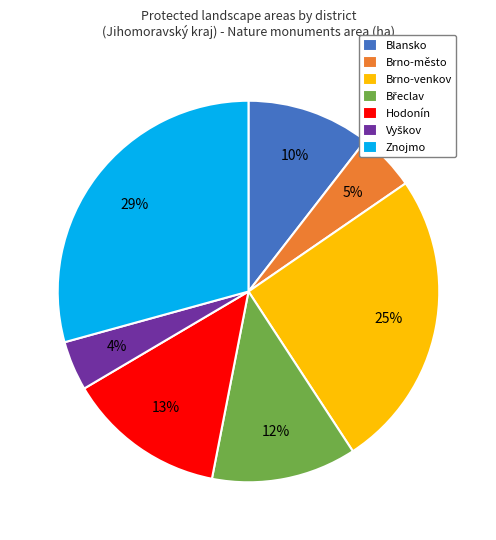

To the nearest percent, what is the average slice percentage?

14%